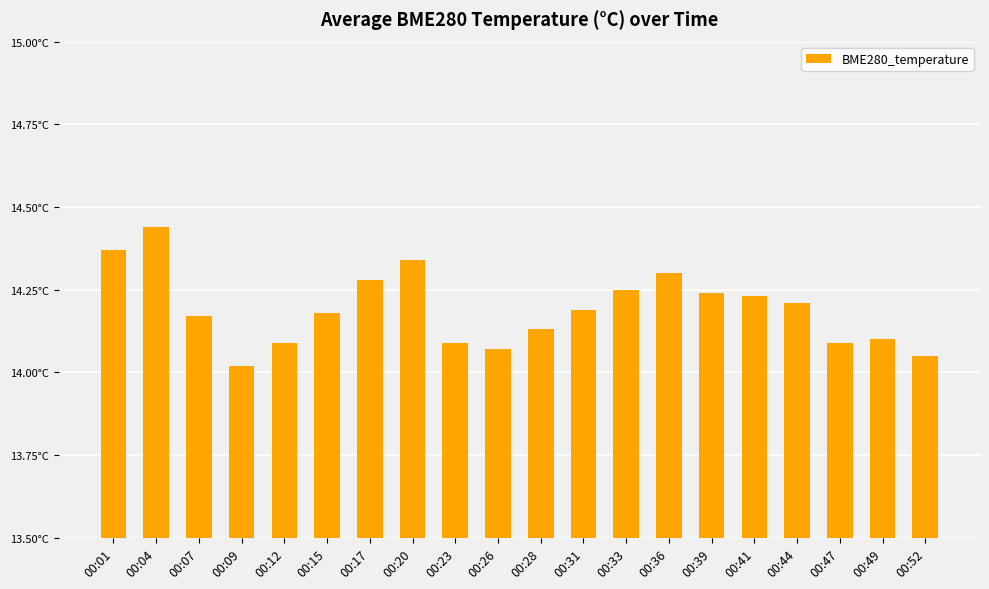

What is the sum of all values?

283.8